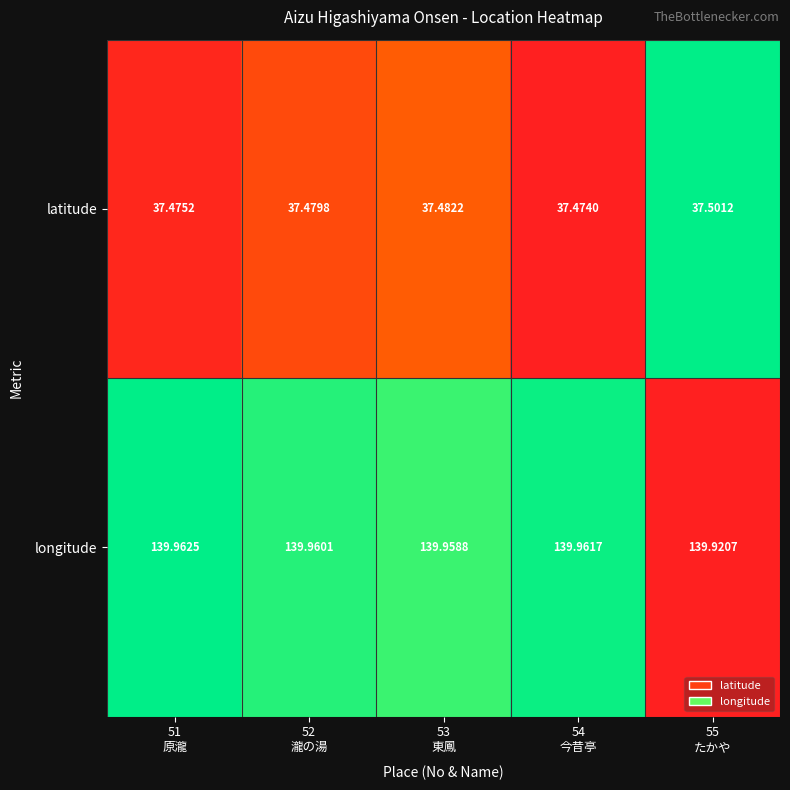

At 52
瀧の湯, list the series in order from smallest to largest.

latitude, longitude